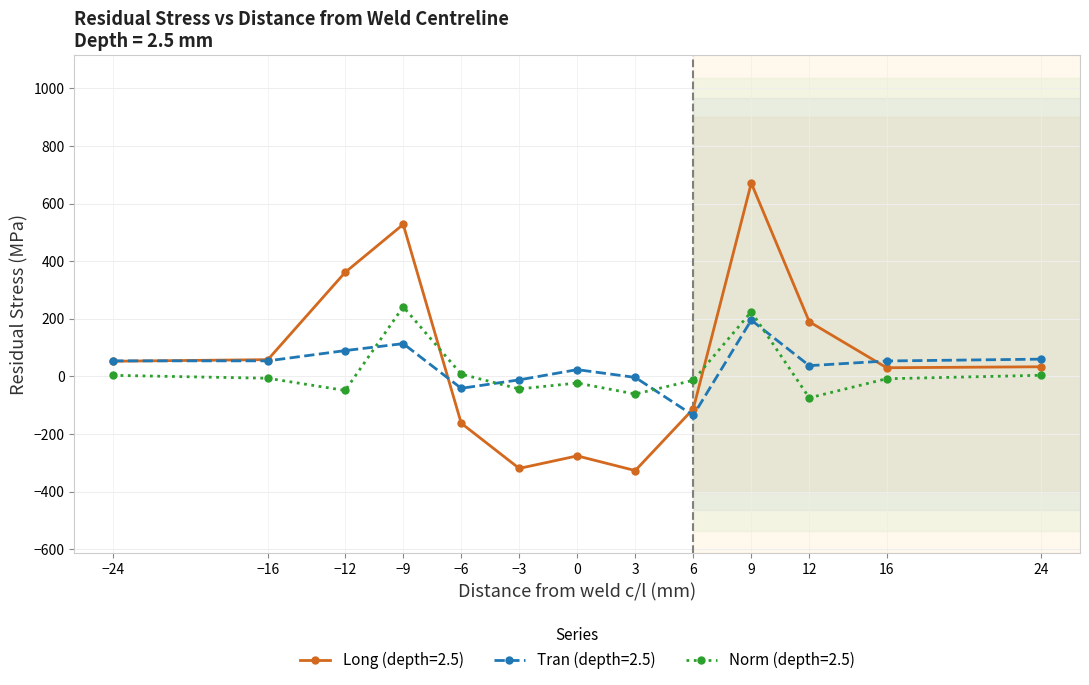

How many interior local peaks does the Norm (depth=2.5) series have?

3